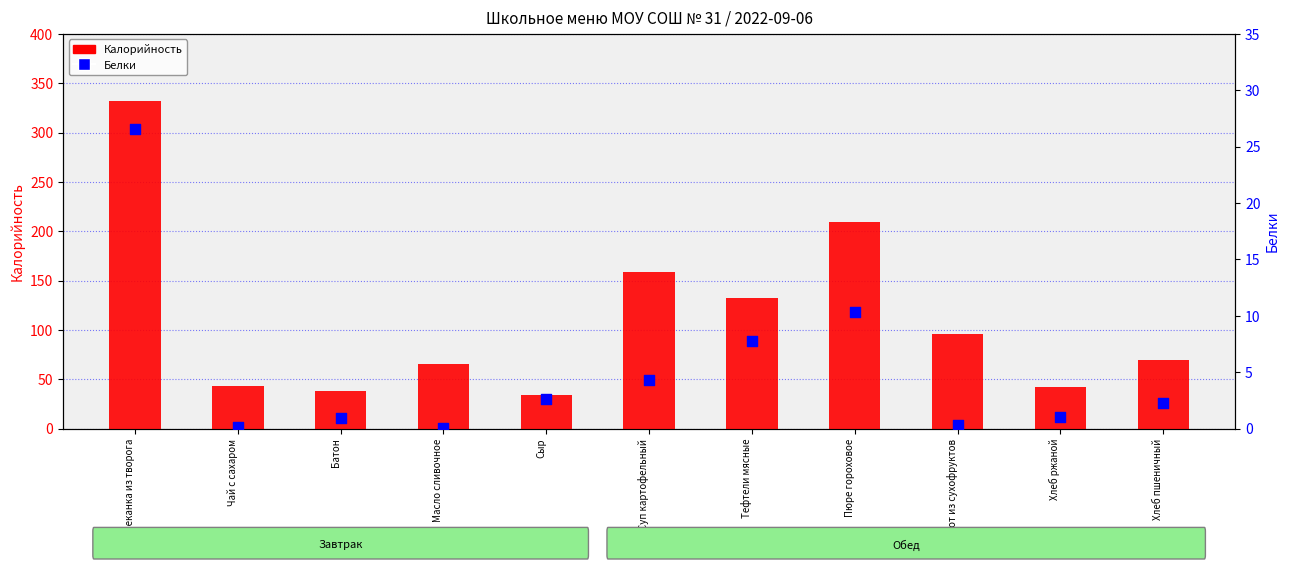

Is the value of Белки at Масло сливочное greater than the value of Калорийность at Запеканка из творога?

No